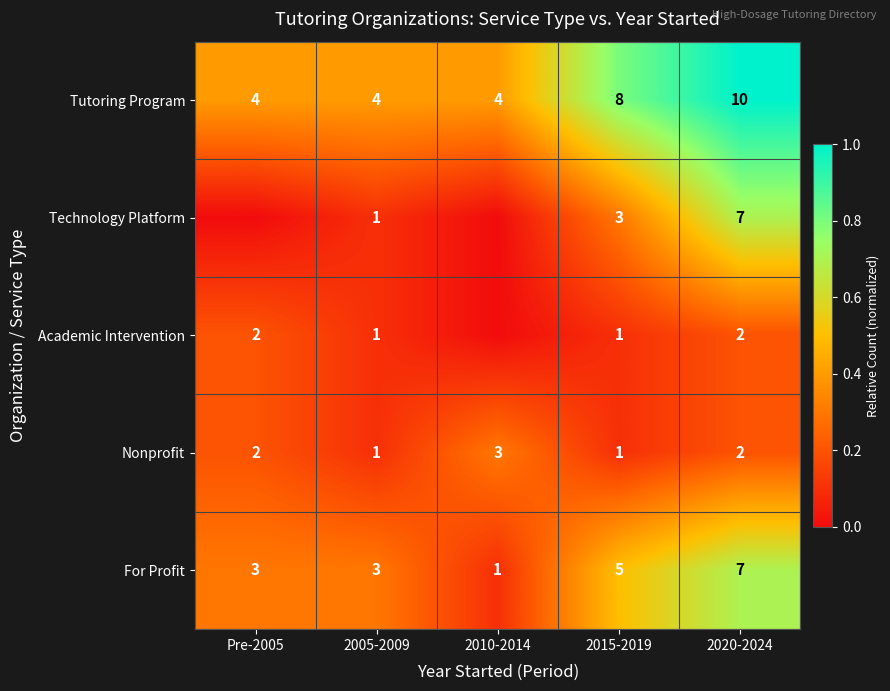

What value does the Tutoring Program series have at 2015-2019?

8